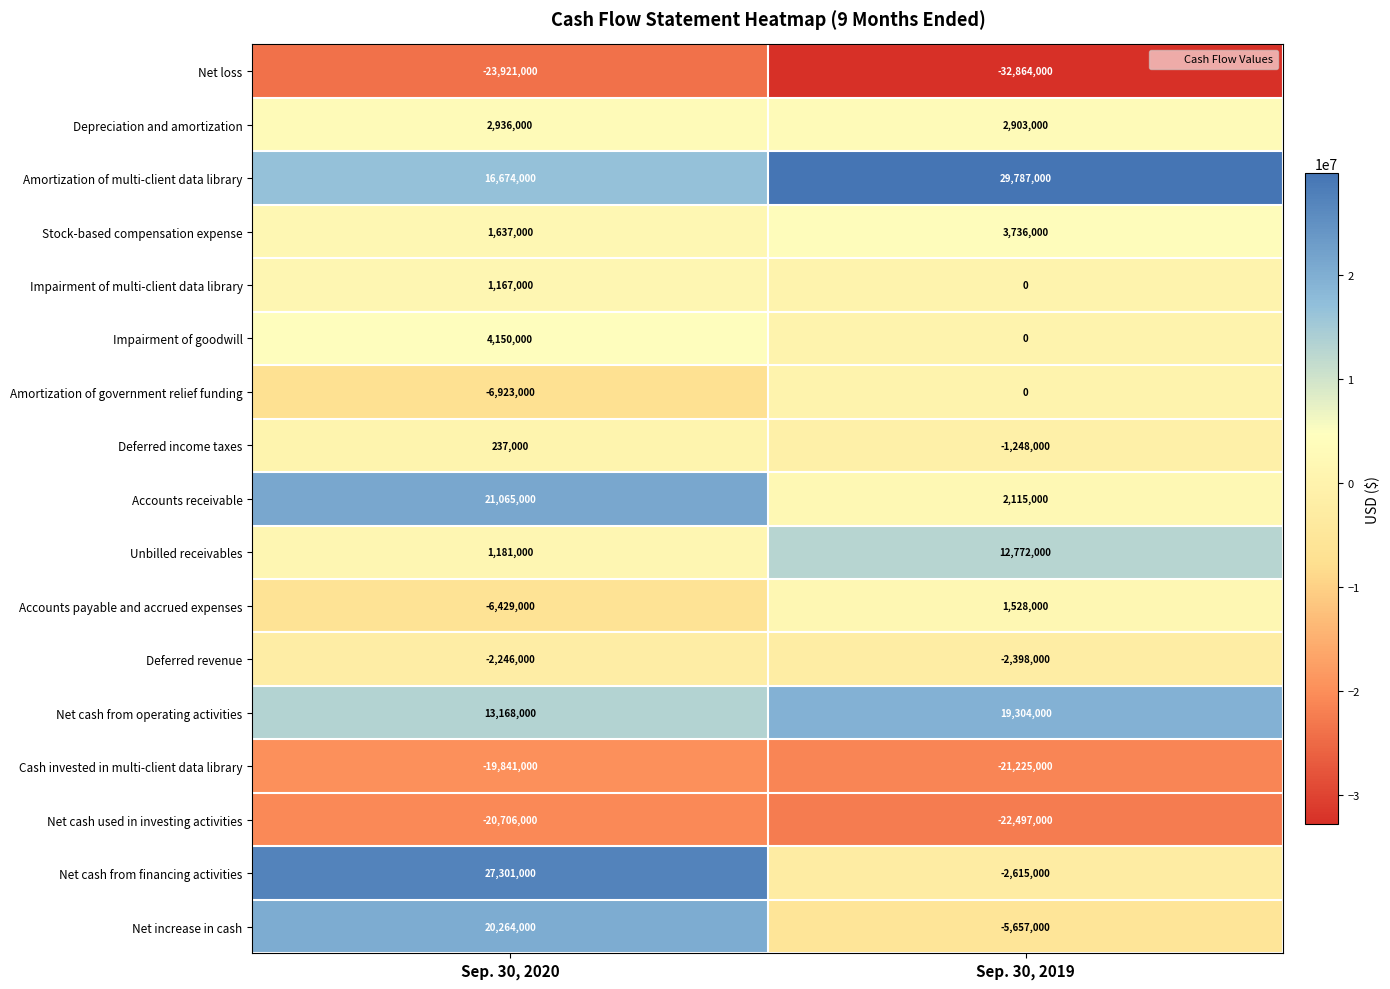

Is it true that Net cash from operating activities equals 19304000 at Sep. 30, 2019?

True